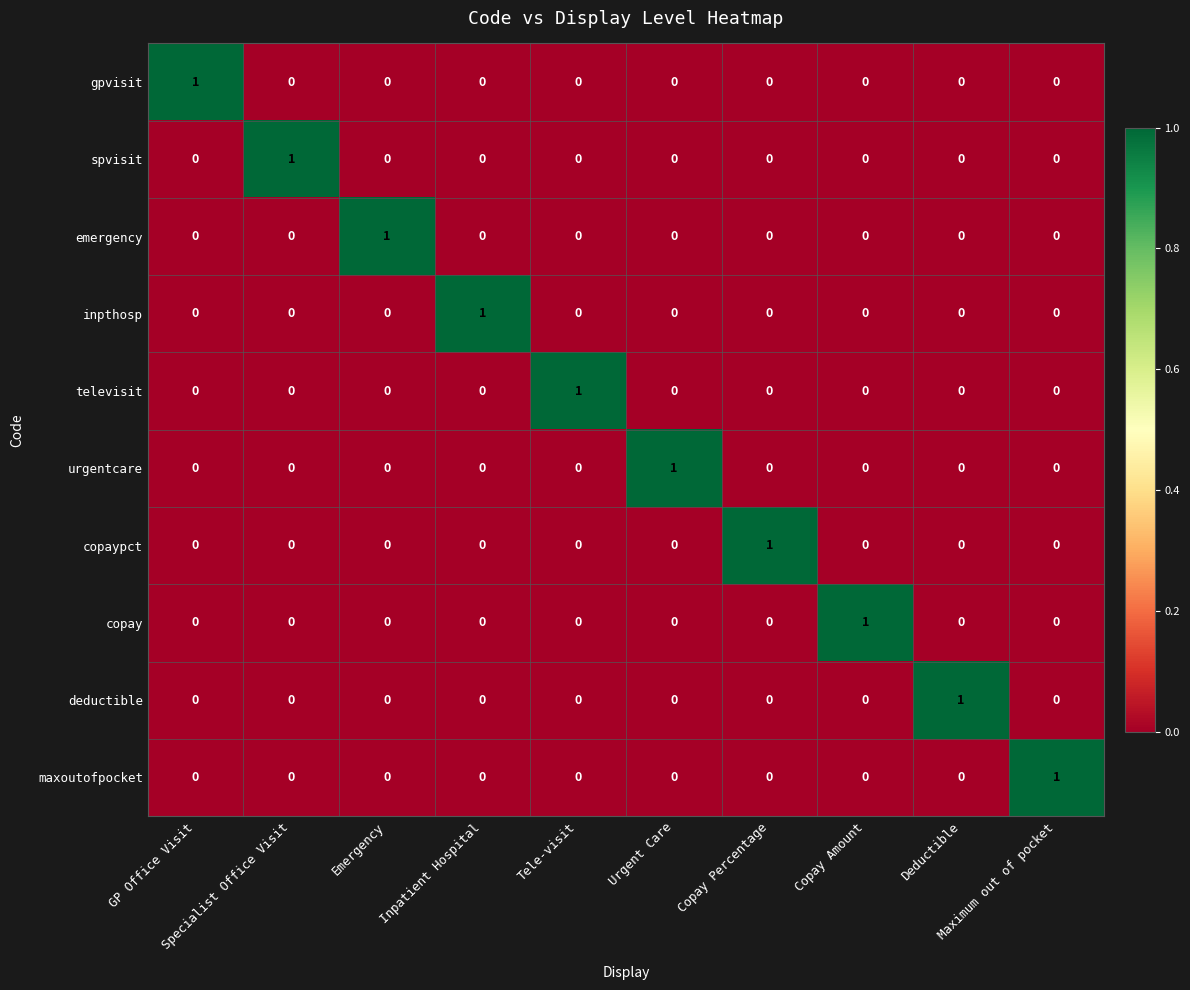

How many copay values are between 0 and 1?

10